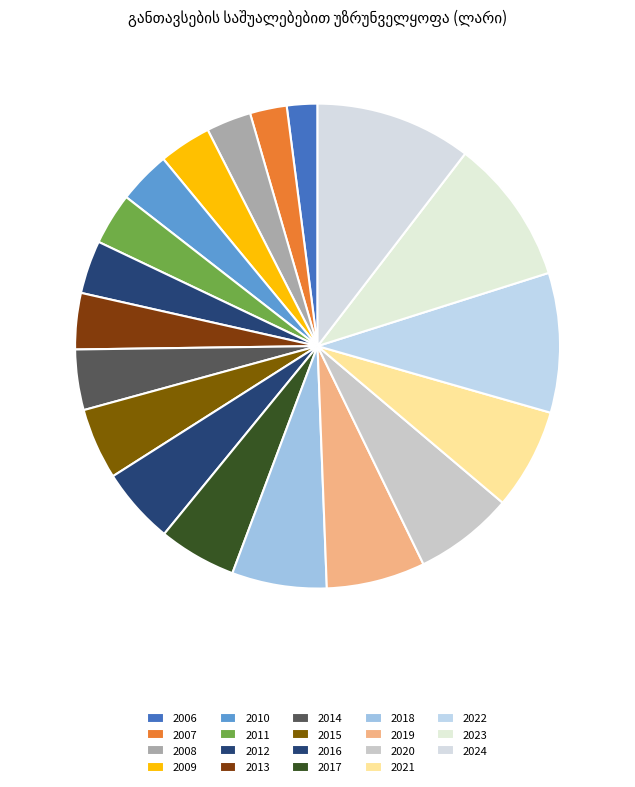

What percentage is the 2006 slice, to the nearest percent?

2%